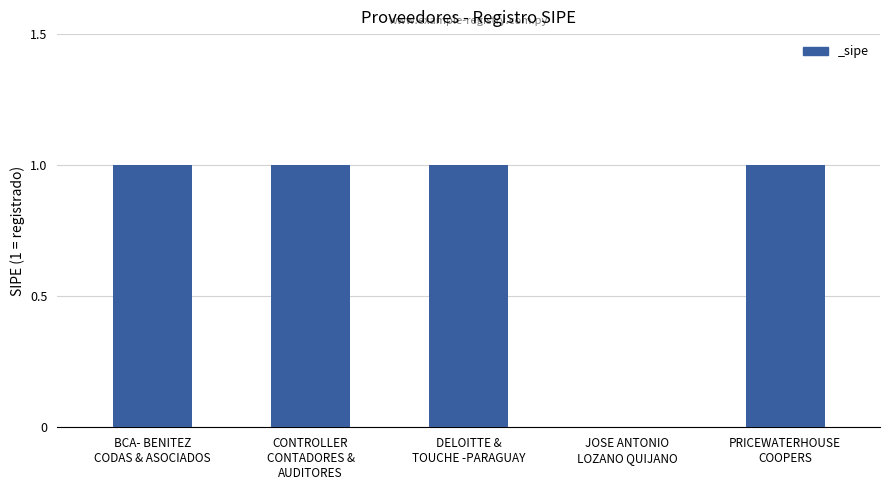

At which label is the value closest to 0?

JOSE ANTONIO
LOZANO QUIJANO